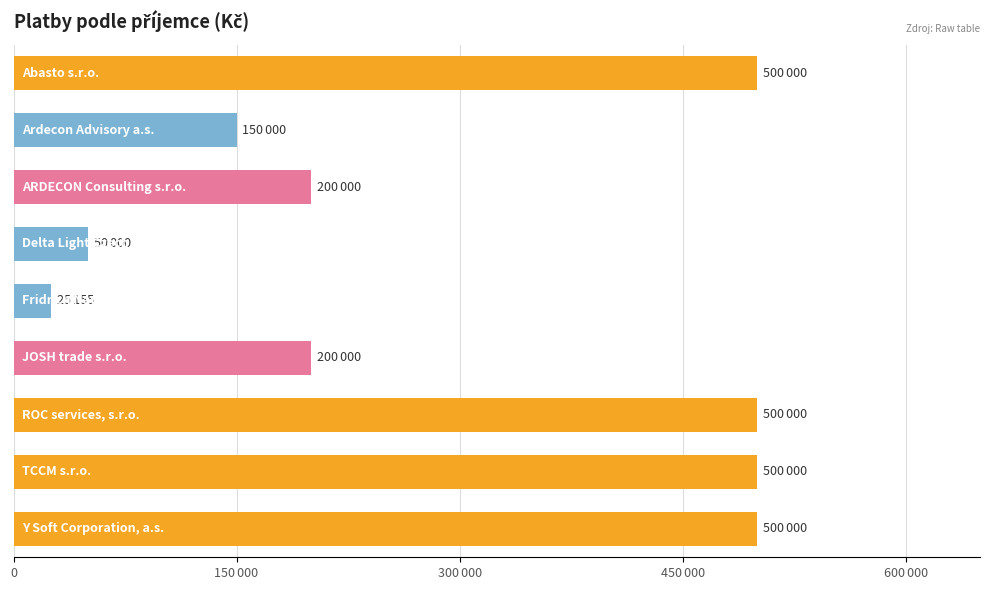

Are the bars horizontal?

Yes